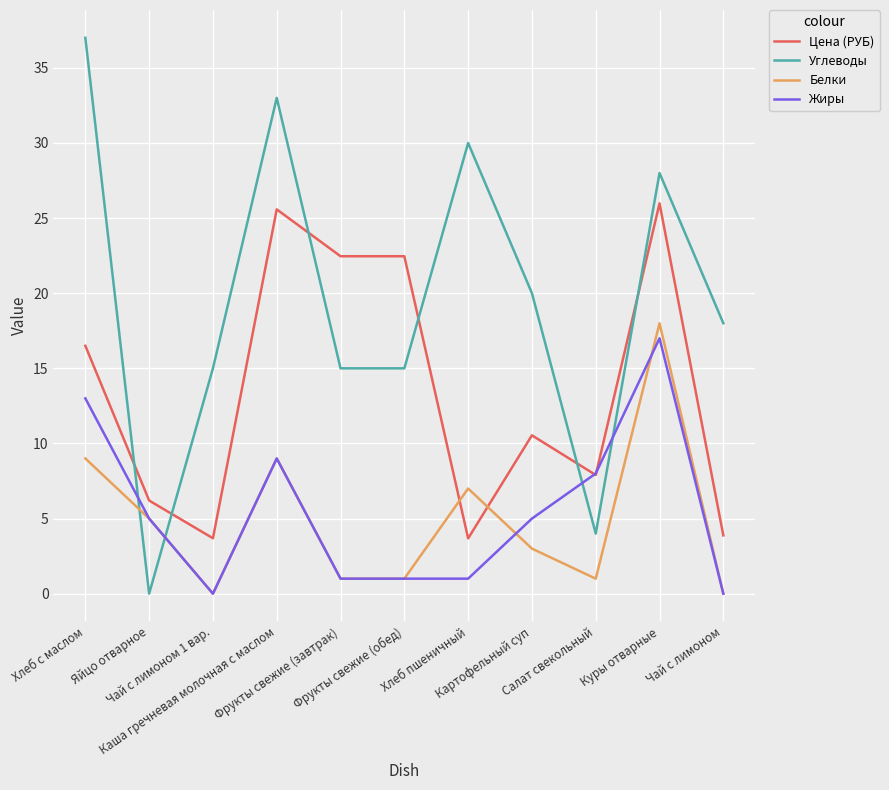

How many intersections are there between Углеводы and Цена (РУБ)?

6